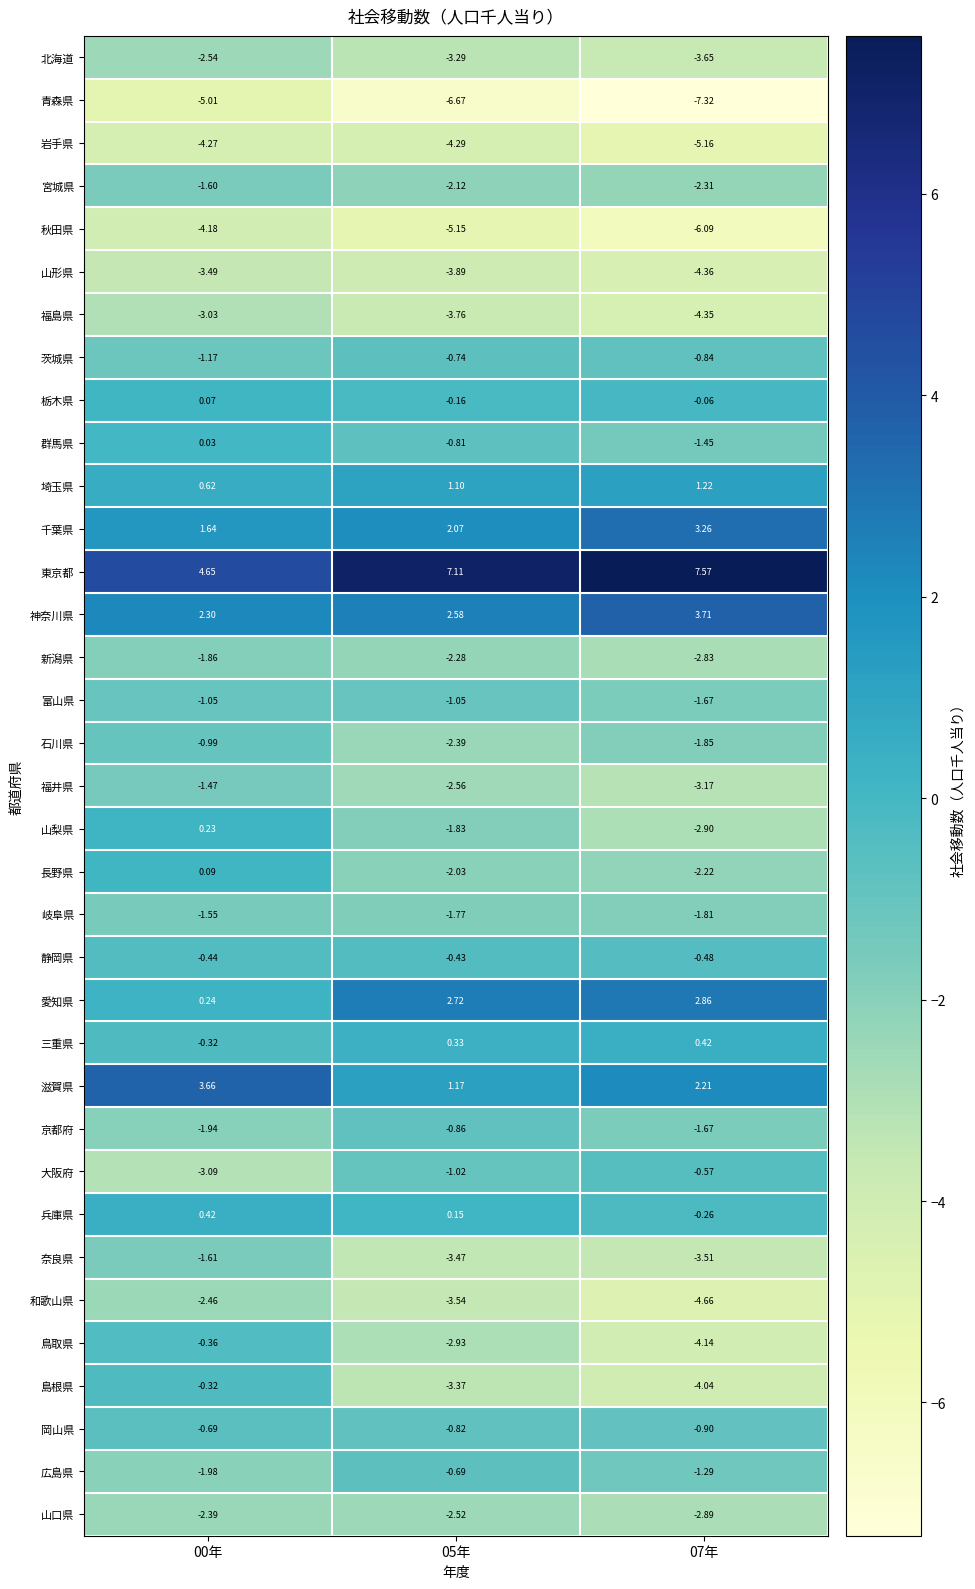

How many series are shown in this chart?

35